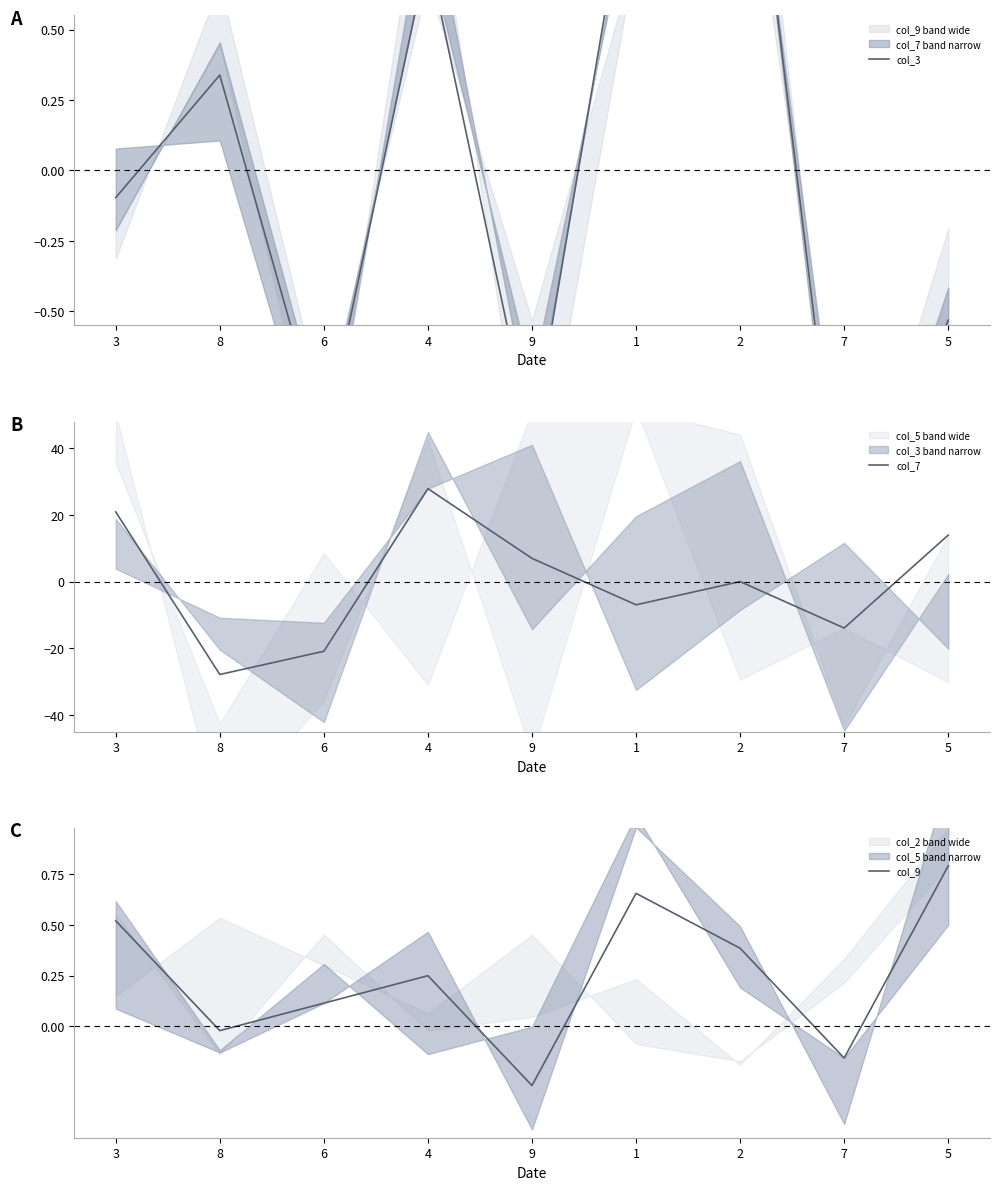

Reading left to right, extract all data points from this chart.

col_3: 3=-0.1	8=0.3	6=-1.0	4=0.8	9=-1.0	1=1.2	2=1.6	7=-1.4	5=-0.5
col_7: 3=20.9	8=-27.9	6=-20.9	4=27.9	9=7.0	1=-7.0	2=0.0	7=-13.9	5=13.9
col_9: 3=0.5	8=-0.0	6=0.1	4=0.2	9=-0.3	1=0.7	2=0.4	7=-0.2	5=0.8